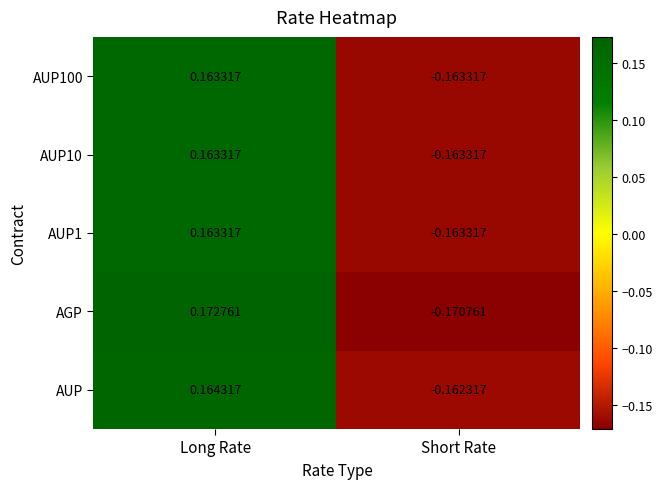

At which label does AUP1 first exceed 0?

Long Rate